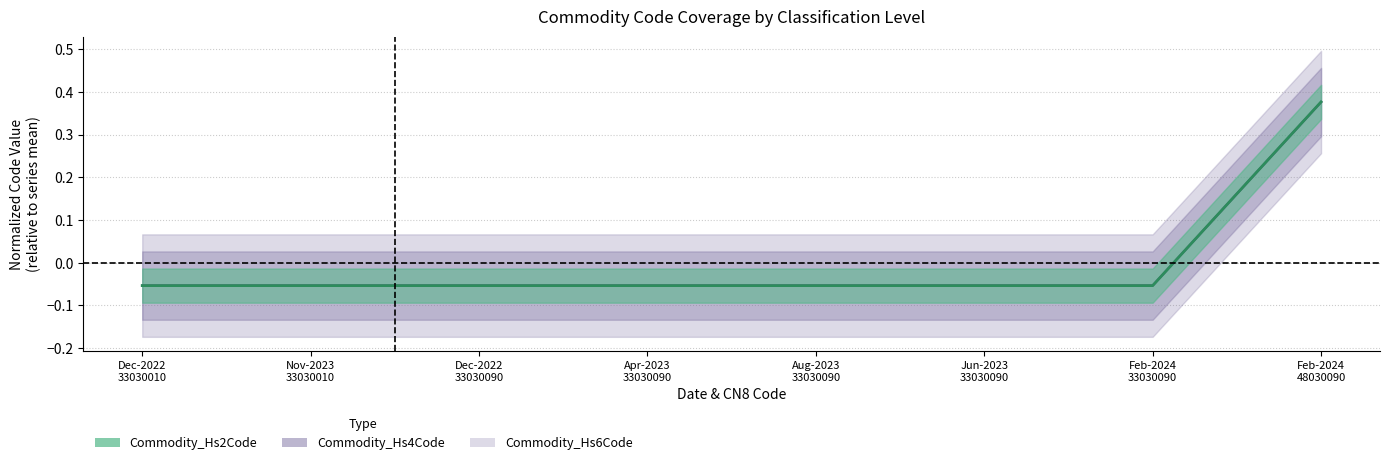

What is the label of the 1st point from the left?

Dec-2022
33030010